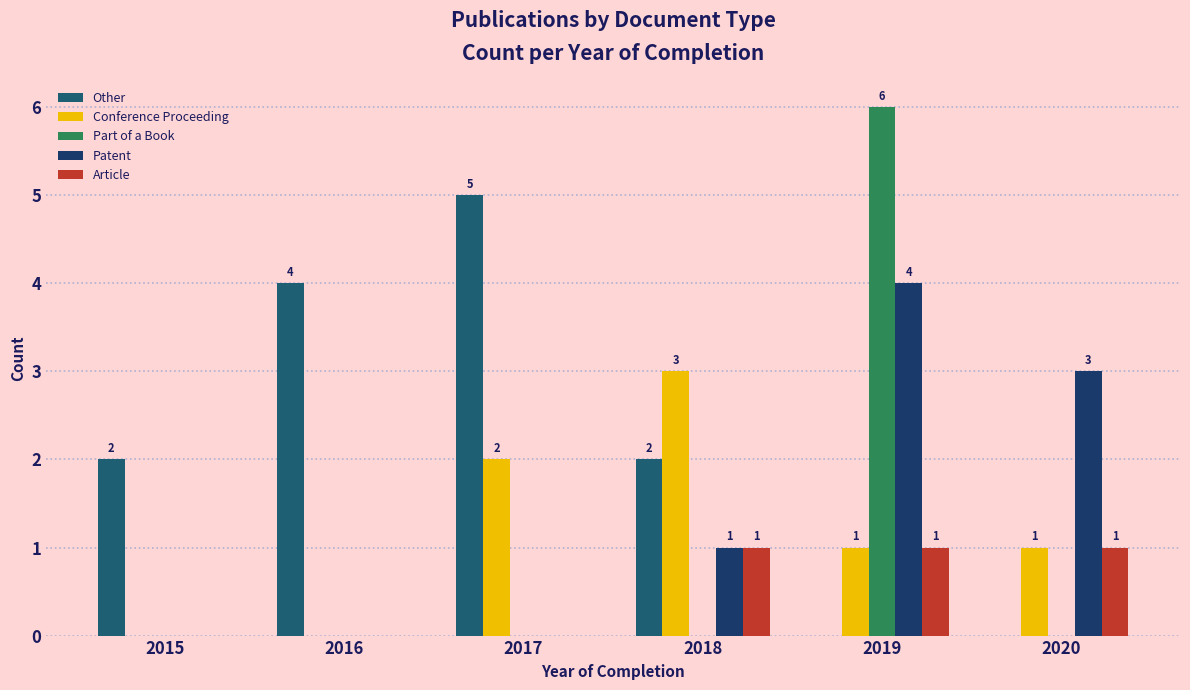

How many groups of bars are there?

6